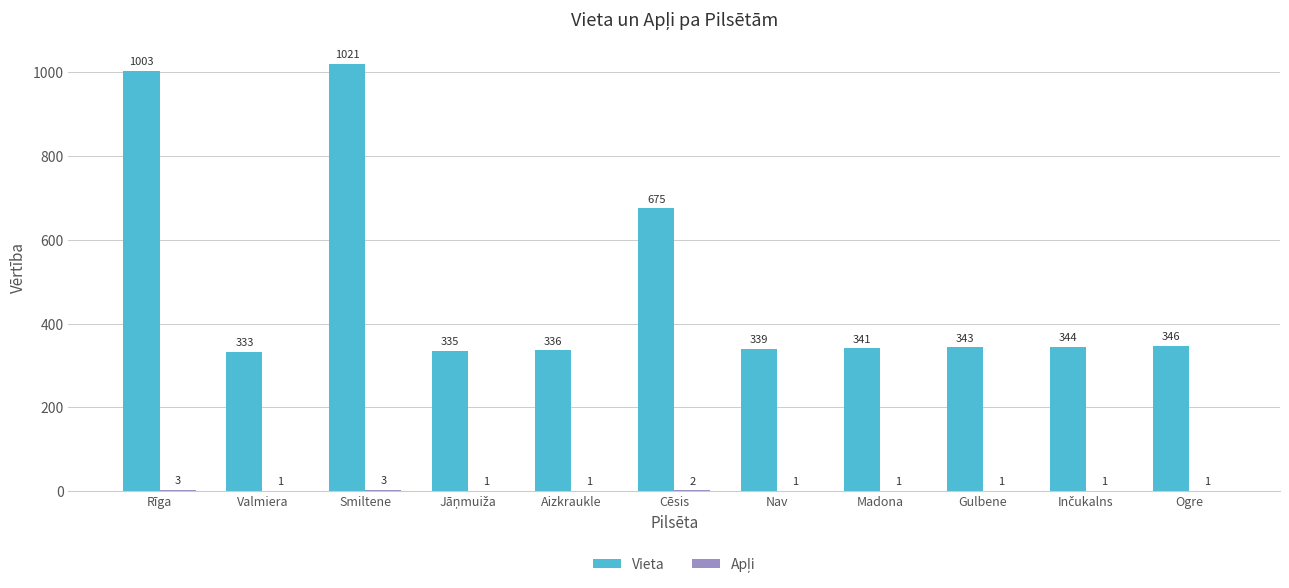

What is the approximate value of Vieta at Valmiera?

333